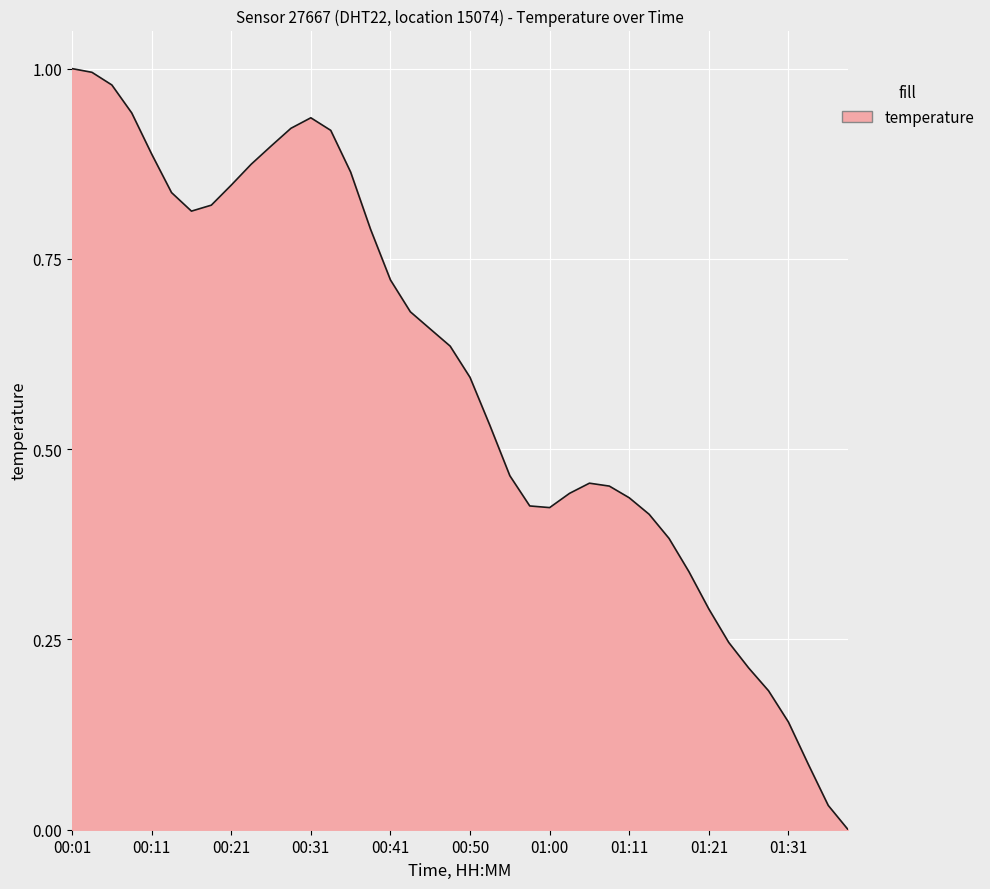

How many lines are shown in the chart?

1